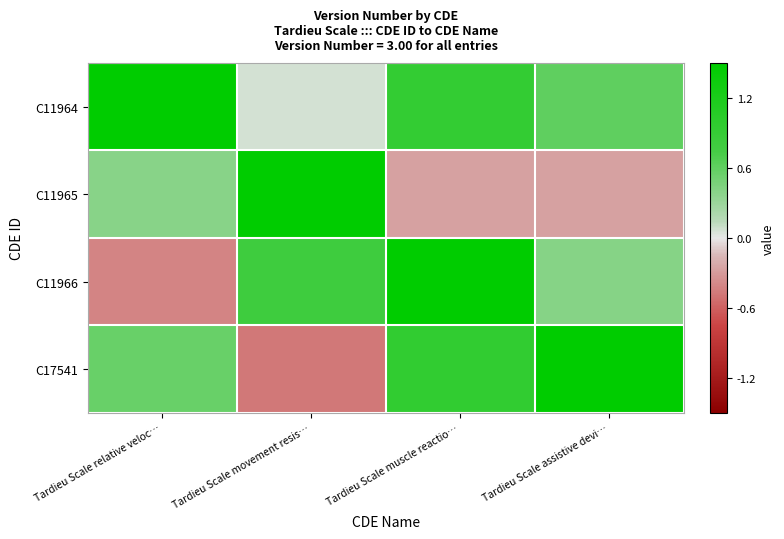

Which series has the widest spread of values?

C17541